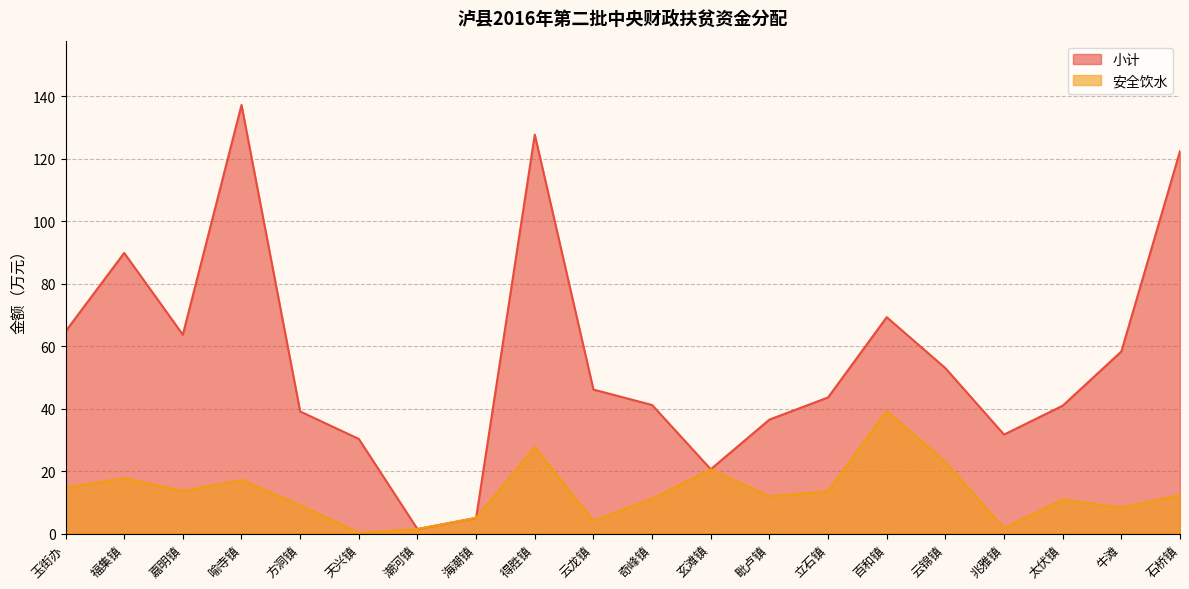

How many data points does each series have?

20